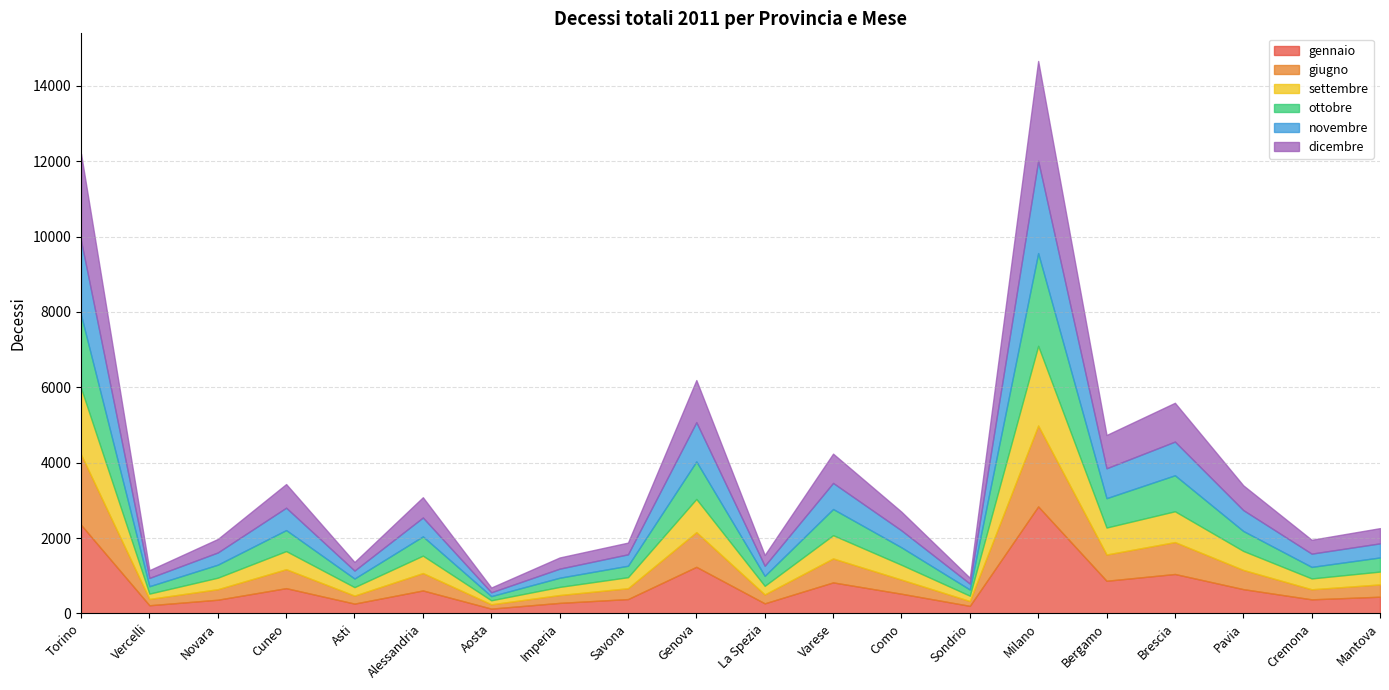

Rank the series by their maximum value, from lowest to highest.

settembre, giugno, novembre, ottobre, dicembre, gennaio